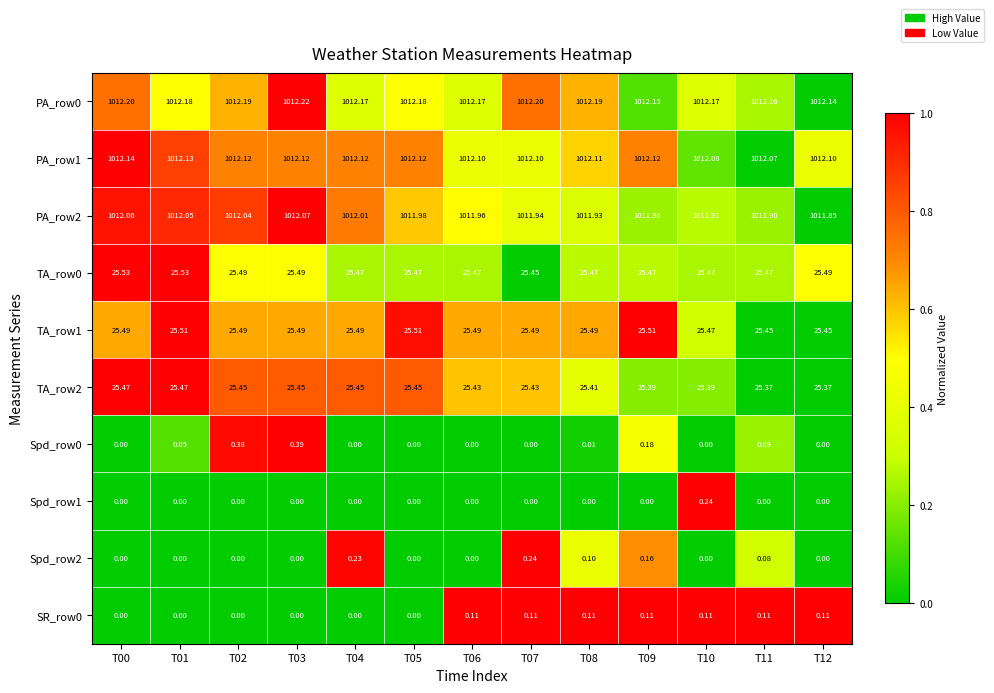

Is the value of Spd_row0 at T00 greater than the value of TA_row1 at T06?

No